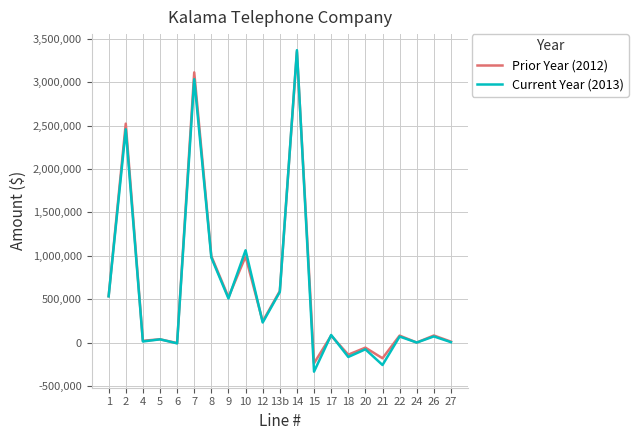

What is the total value across all series at 1?

1068544